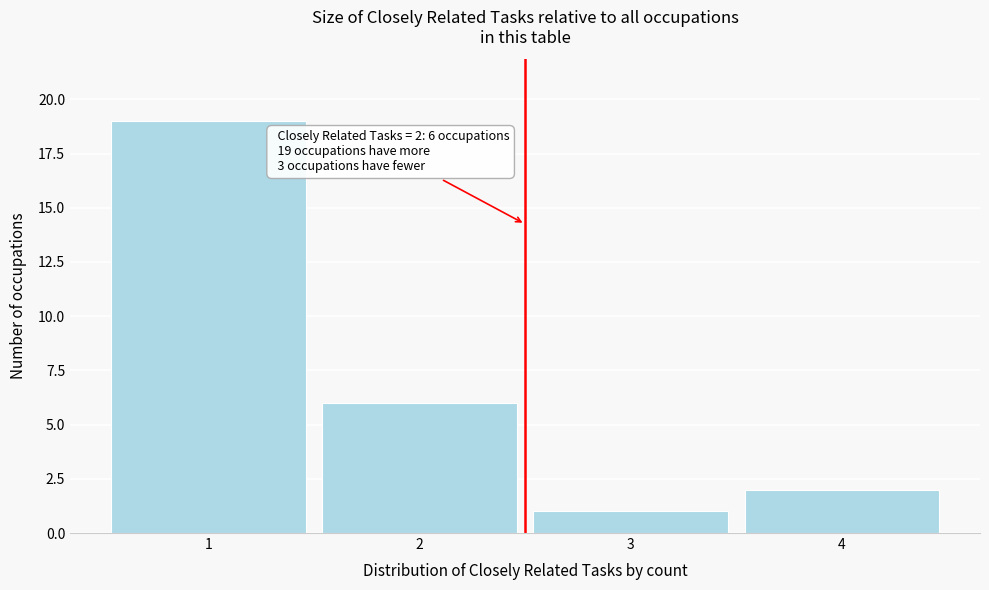

Over which range of the x-axis is the bar tallest?

0.5 to 1.5